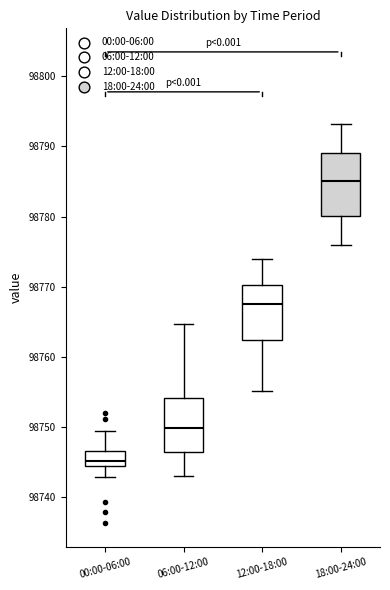

Comparing the boxes themselves (not the whiskers), which one is the tallest?

18:00-24:00